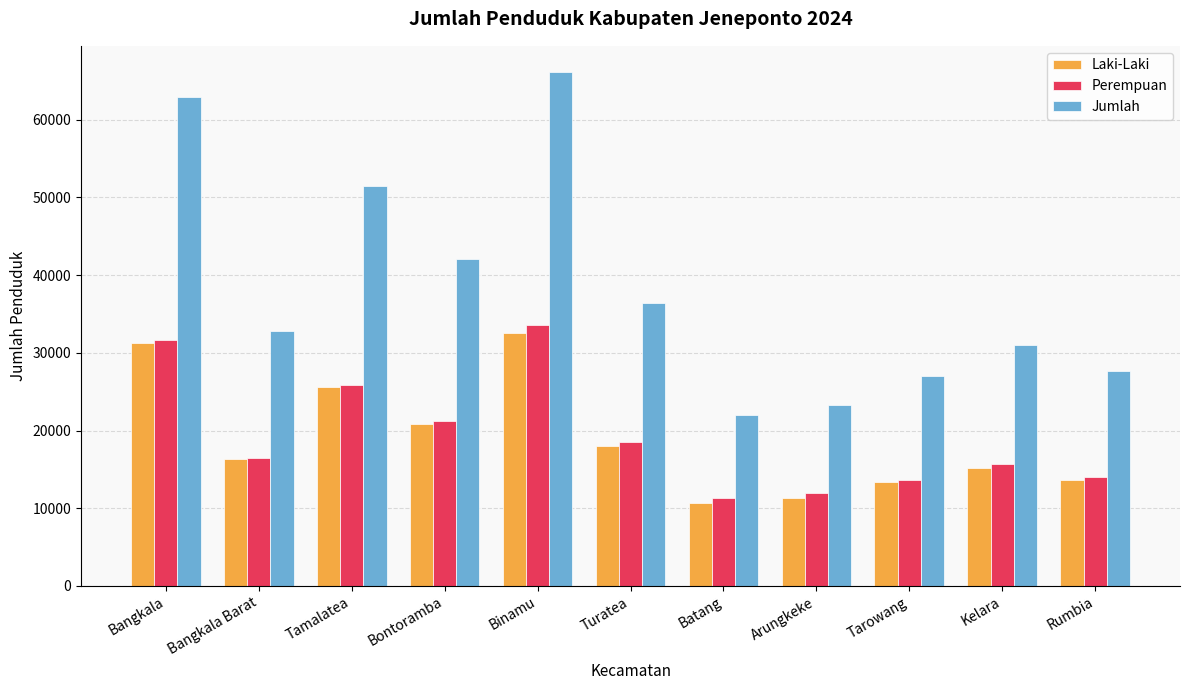

Count the number of data series in this chart.

3